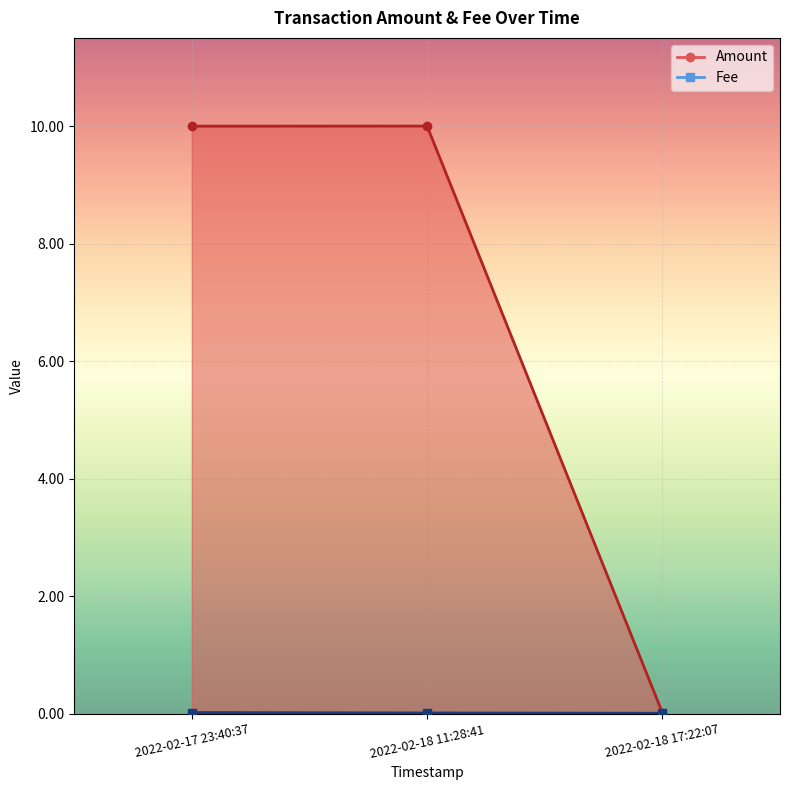

What is the difference between the highest and lowest values at 2022-02-17 23:40:37?

10.0